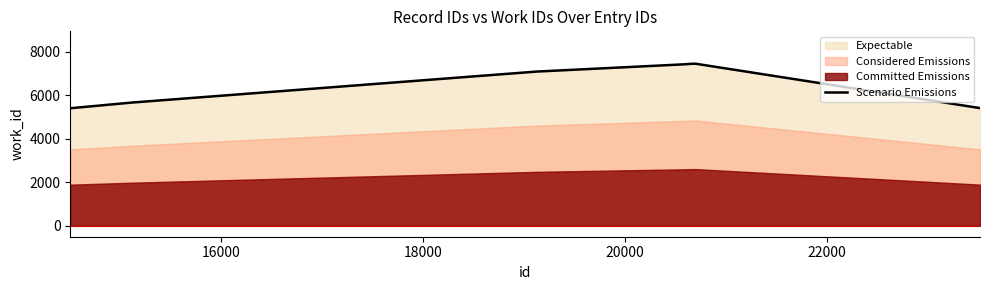

What is the sum of all values?

60678